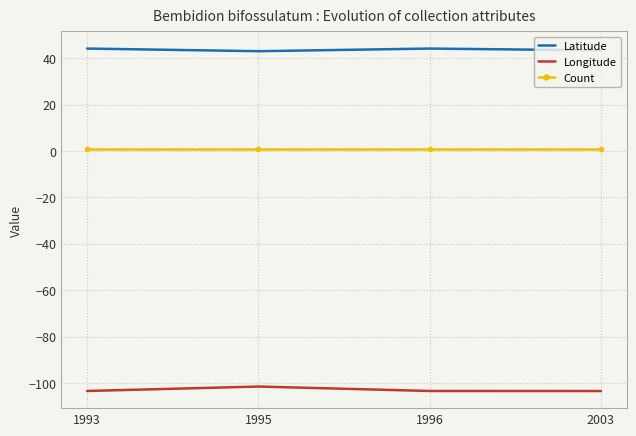

True or false: Count and Longitude intersect in this chart.

False